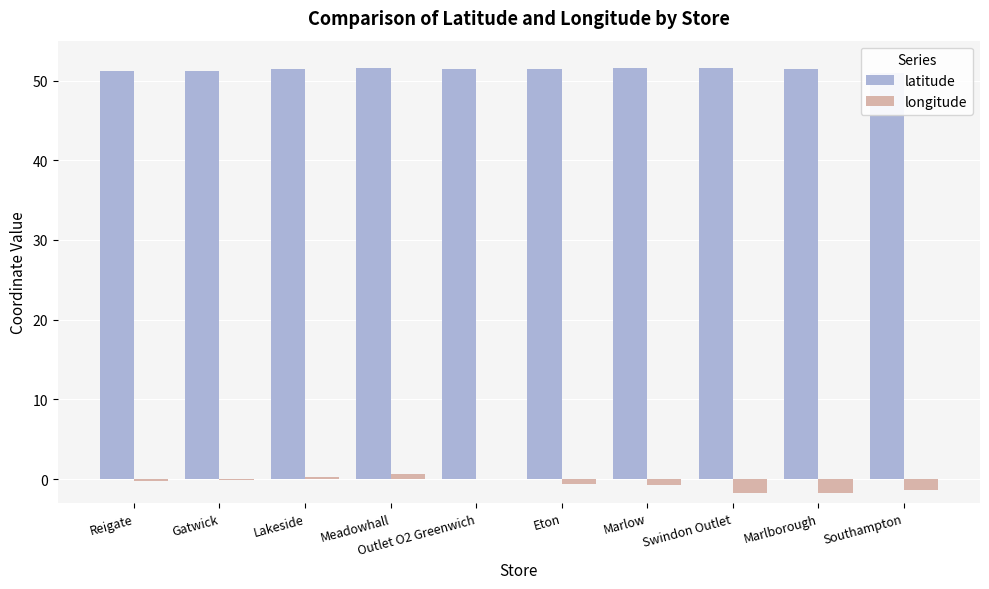

What is the sum of the latitude values at Eton and Swindon Outlet?

103.1